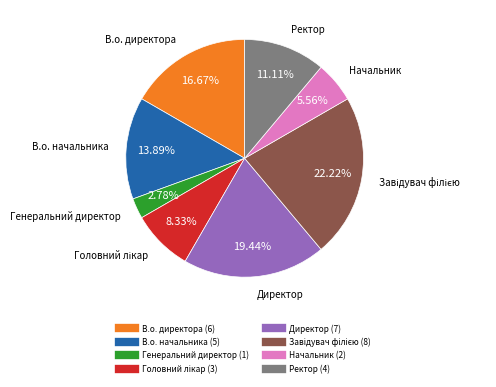

Which category has the smallest portion of the pie?

Генеральний директор